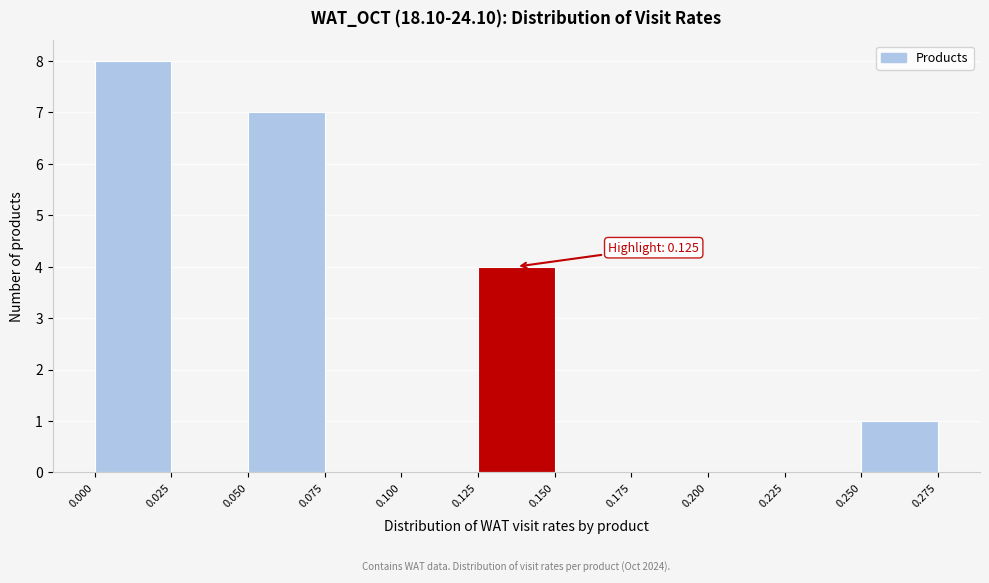

Over which range of the x-axis is the bar tallest?

0.000 to 0.025